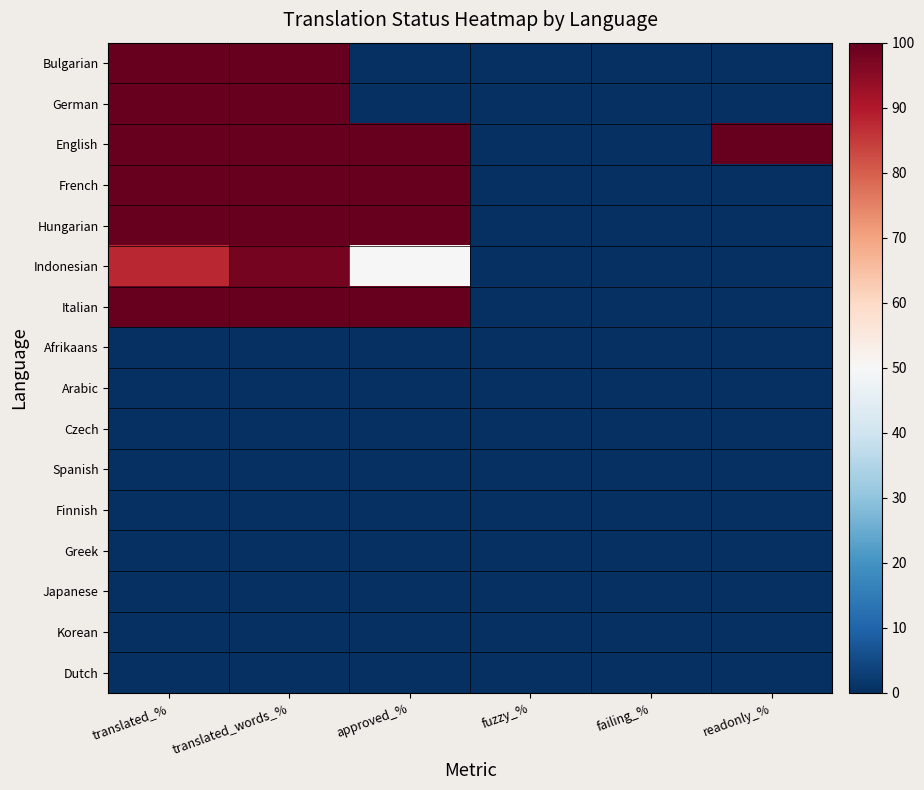

At which category does the chart reach its peak across all series?

translated_%